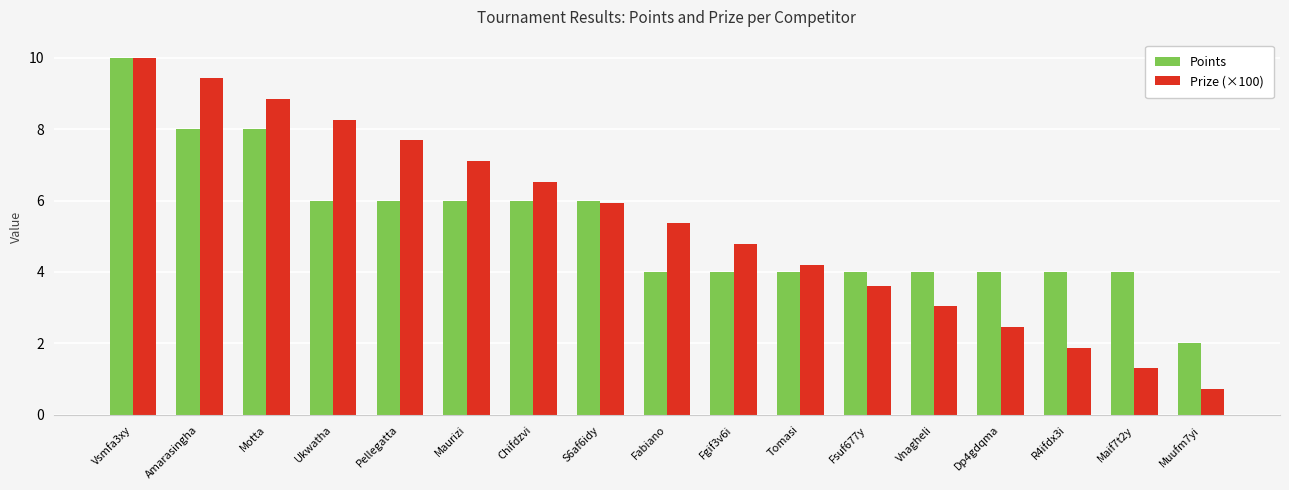

Reading right to left, list all the values displayed in this chart.

Points: Muufm7yi=2.0	Maif7t2y=4.0	R4ifdx3i=4.0	Dp4gdqma=4.0	Vnagheli=4.0	Fsuf677y=4.0	Tomasi=4.0	Fgif3v6i=4.0	Fabiano=4.0	S6af6idy=6.0	Chifdzvi=6.0	Maurizi=6.0	Pellegatta=6.0	Ukwatha=6.0	Motta=8.0	Amarasingha=8.0	Vsmfa3xy=10.0
Prize (×100): Muufm7yi=0.7	Maif7t2y=1.3	R4ifdx3i=1.9	Dp4gdqma=2.5	Vnagheli=3.0	Fsuf677y=3.6	Tomasi=4.2	Fgif3v6i=4.8	Fabiano=5.4	S6af6idy=5.9	Chifdzvi=6.5	Maurizi=7.1	Pellegatta=7.7	Ukwatha=8.3	Motta=8.8	Amarasingha=9.4	Vsmfa3xy=10.0